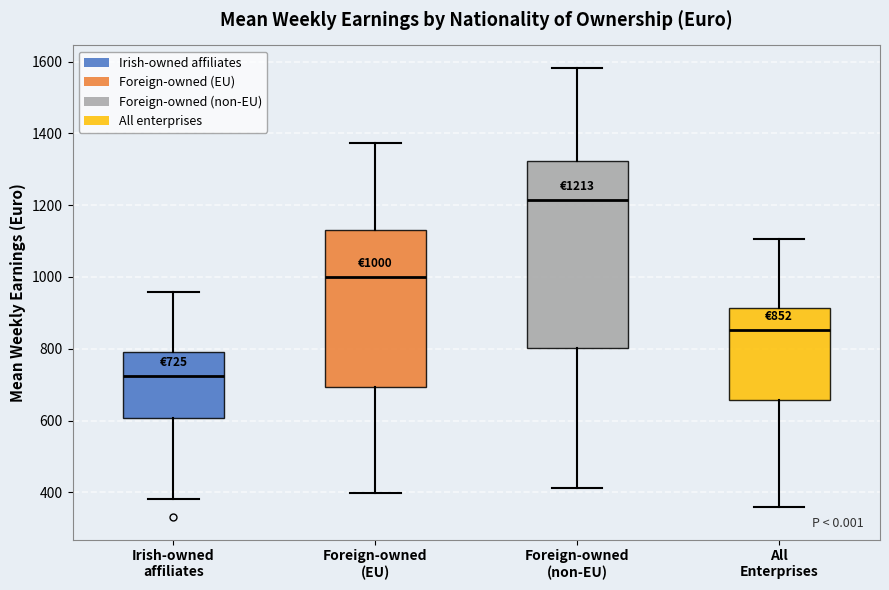

Comparing the boxes themselves (not the whiskers), which one is the tallest?

Foreign-owned (non-EU)